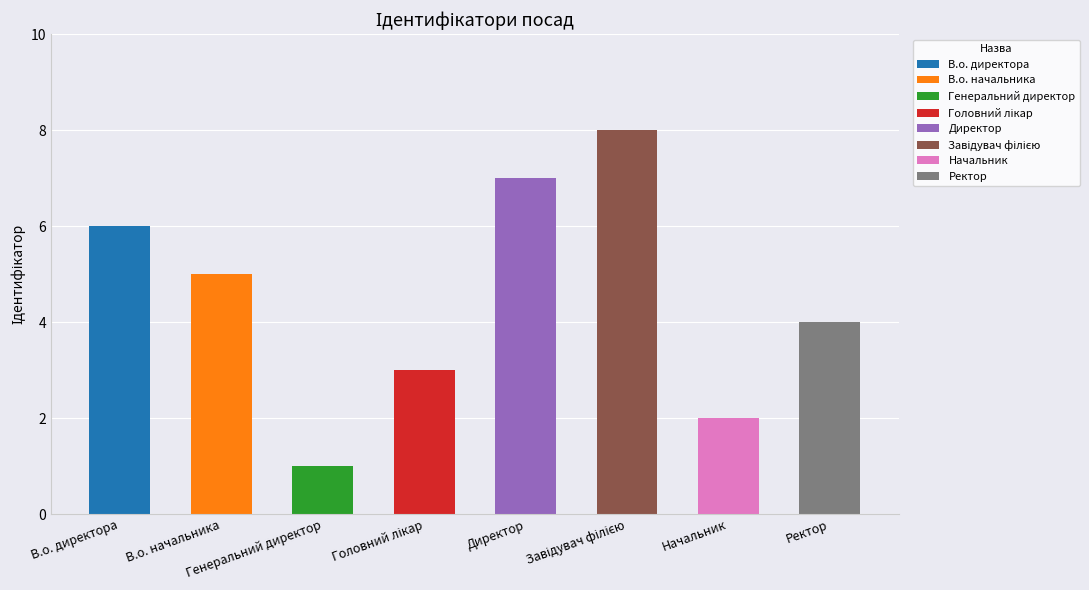

What is the minimum value shown in the chart?

1